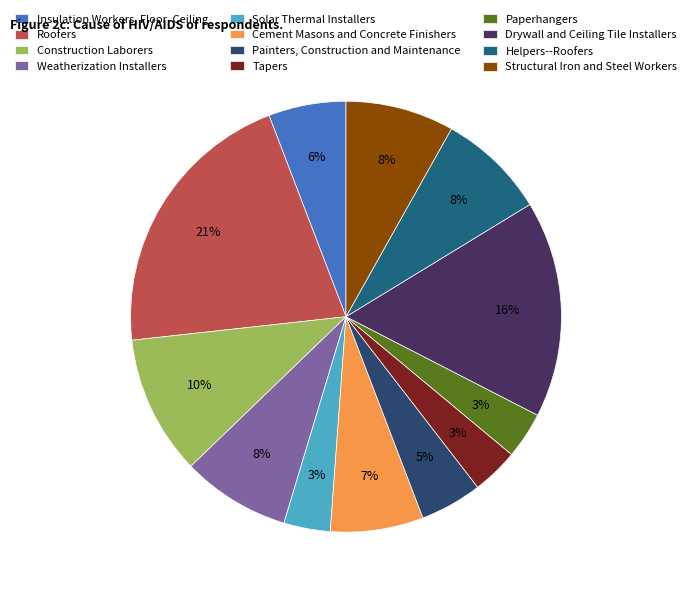

What is the ratio of the value at Tapers to the value at Construction Laborers?

0.3